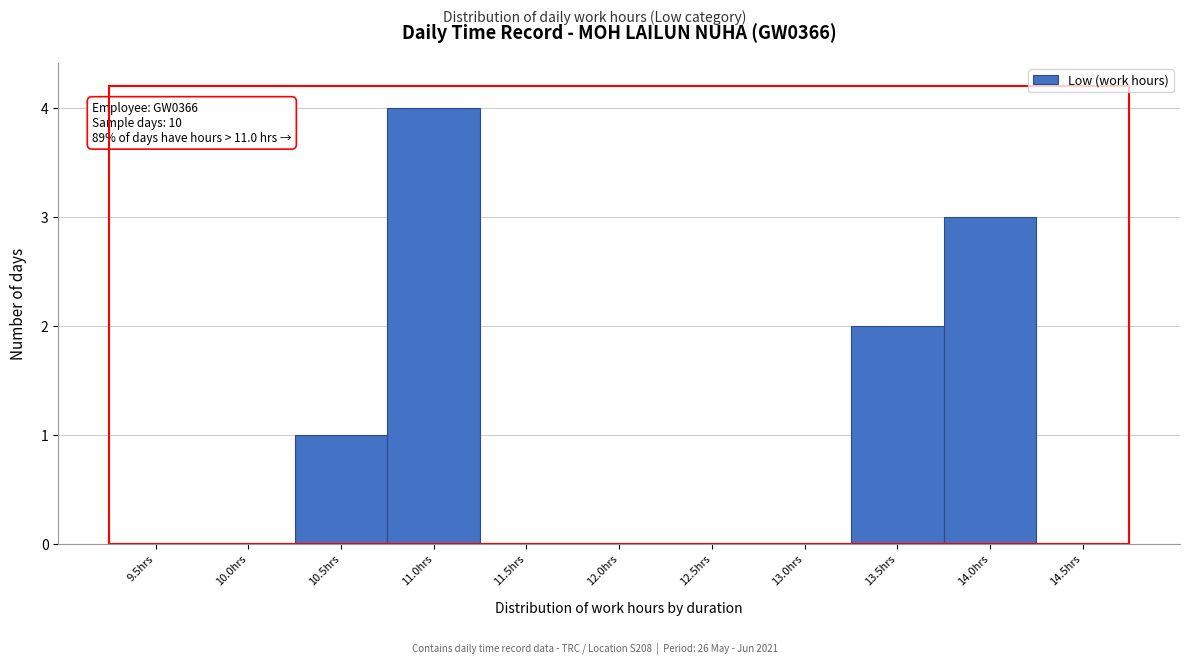

Reading right to left, list all the values displayed in this chart.

14.5hrs=0	14.0hrs=3	13.5hrs=2	13.0hrs=0	12.5hrs=0	12.0hrs=0	11.5hrs=0	11.0hrs=4	10.5hrs=1	10.0hrs=0	9.5hrs=0